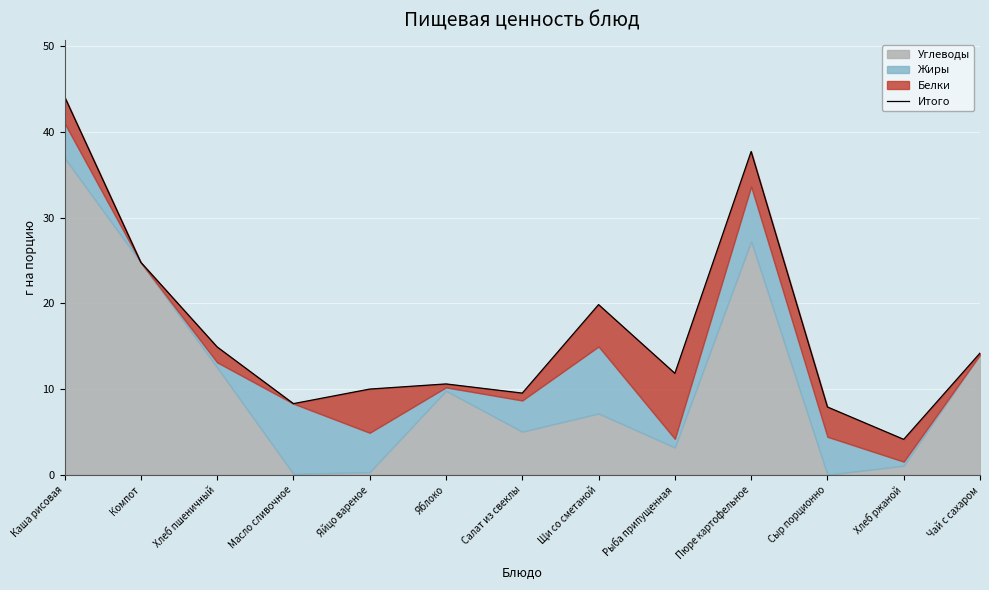

The value at Салат из свеклы is 5.2. True or false?

False